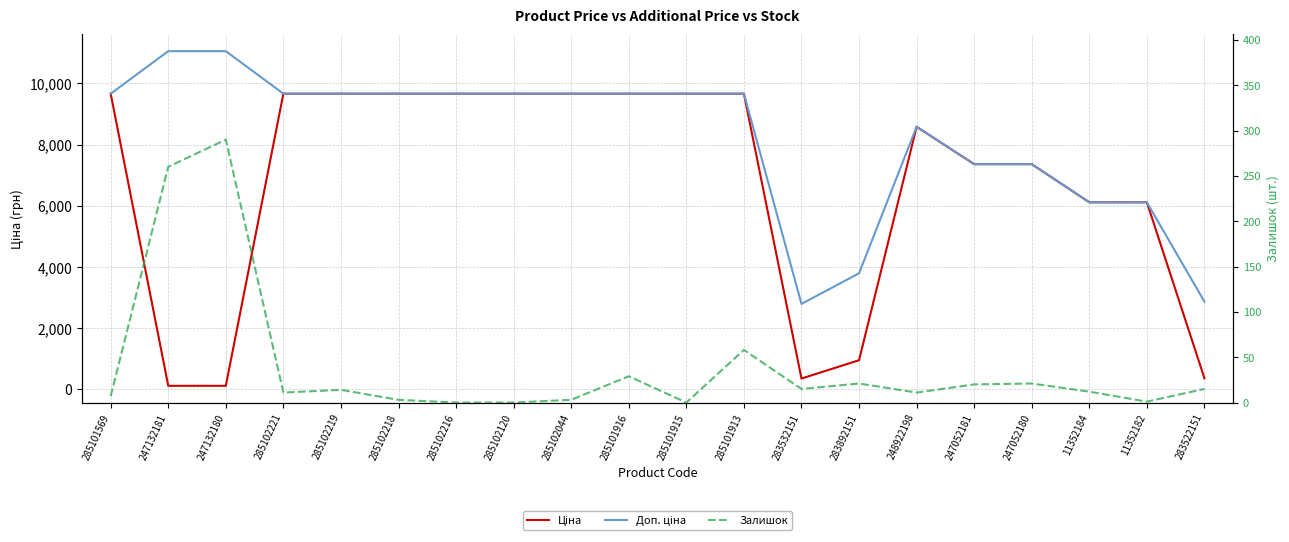

What is the approximate value of Ціна at 285102044?

9664.7